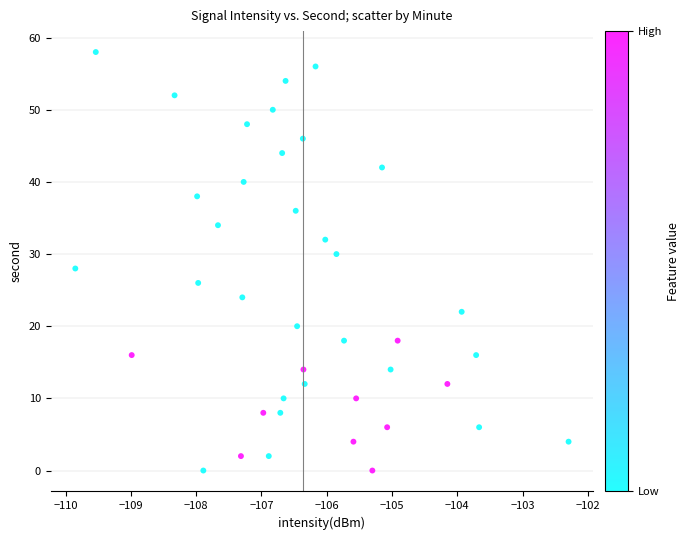

What is the range of Y values (max minus min)?

58